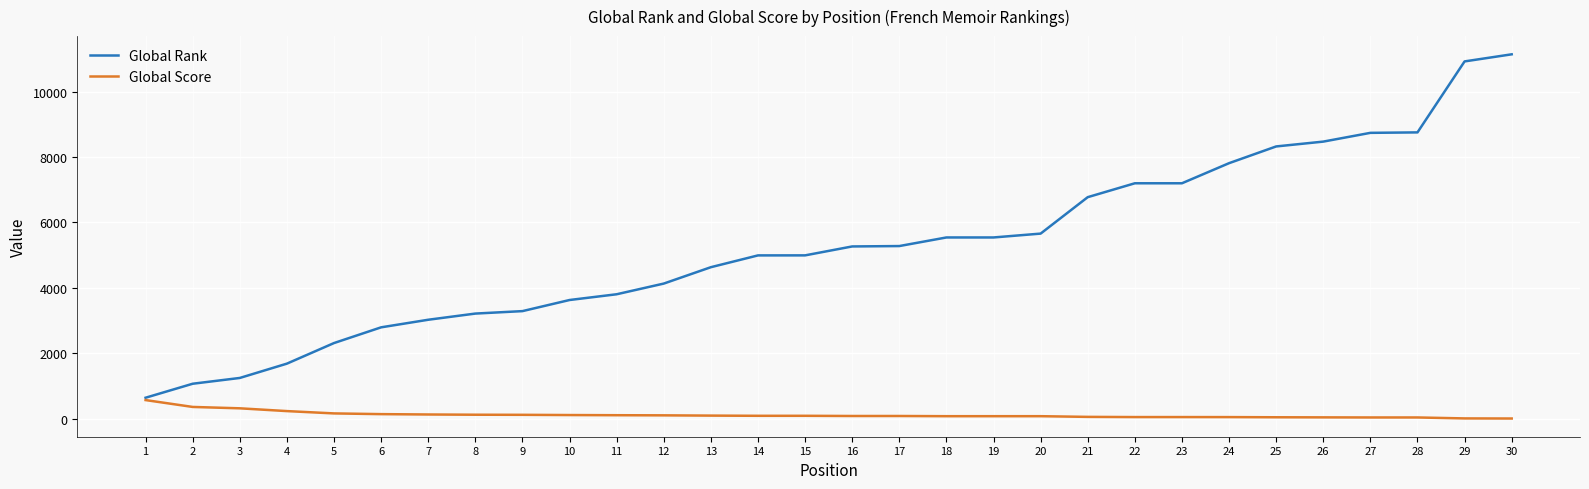

Which series has the widest spread of values?

Global Rank